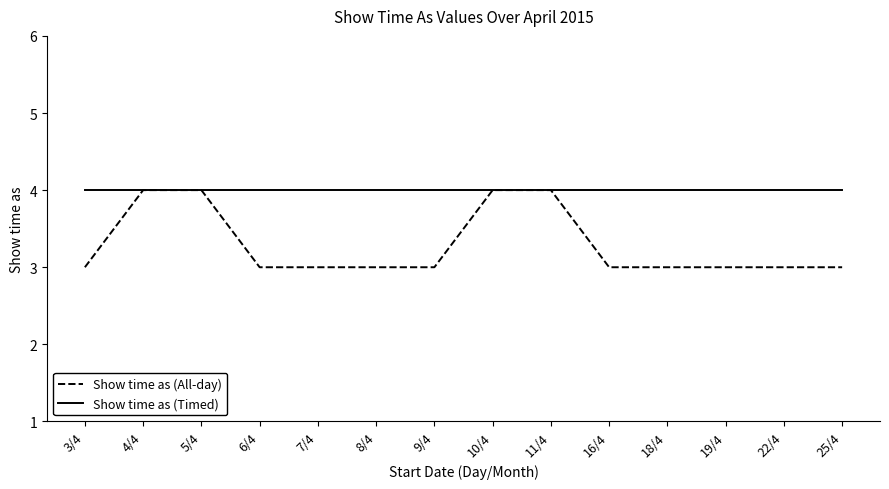

Which series has the largest total across all categories?

Show time as (Timed)